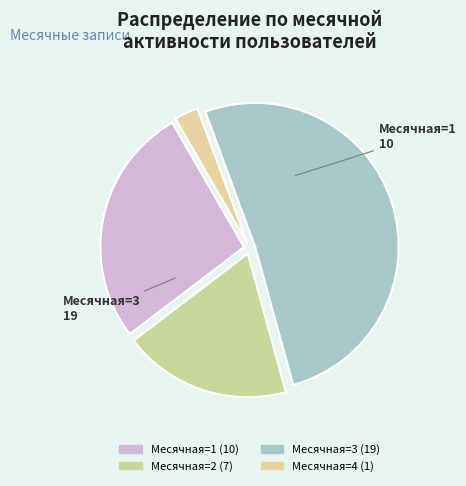

What is the smallest slice in the pie chart?

Месячная 4